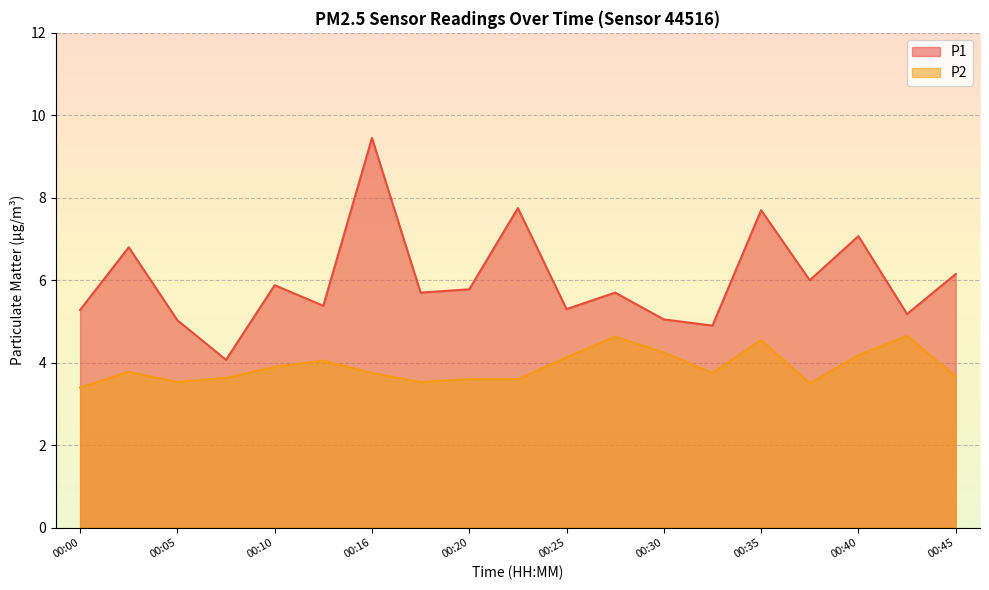

Where is P2 nearest to the value 4?

00:13